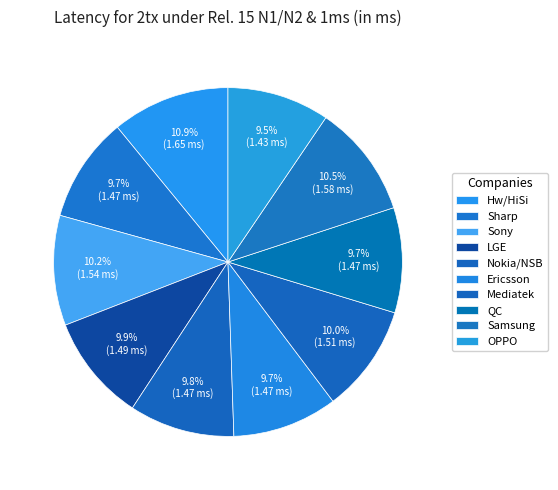

Which category has the biggest portion of the pie?

Hw/HiSi